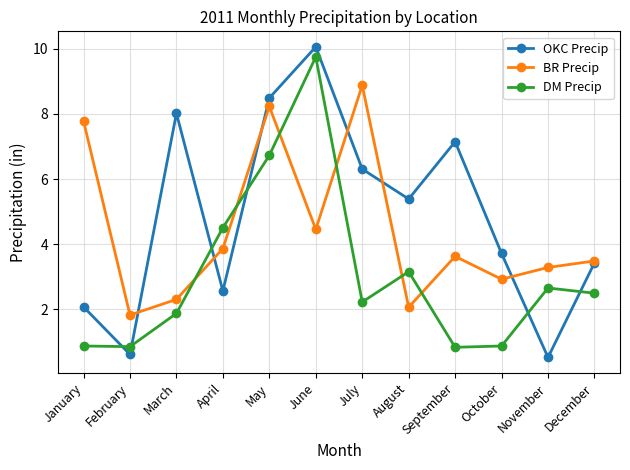

At which category does the chart reach its minimum across all series?

November